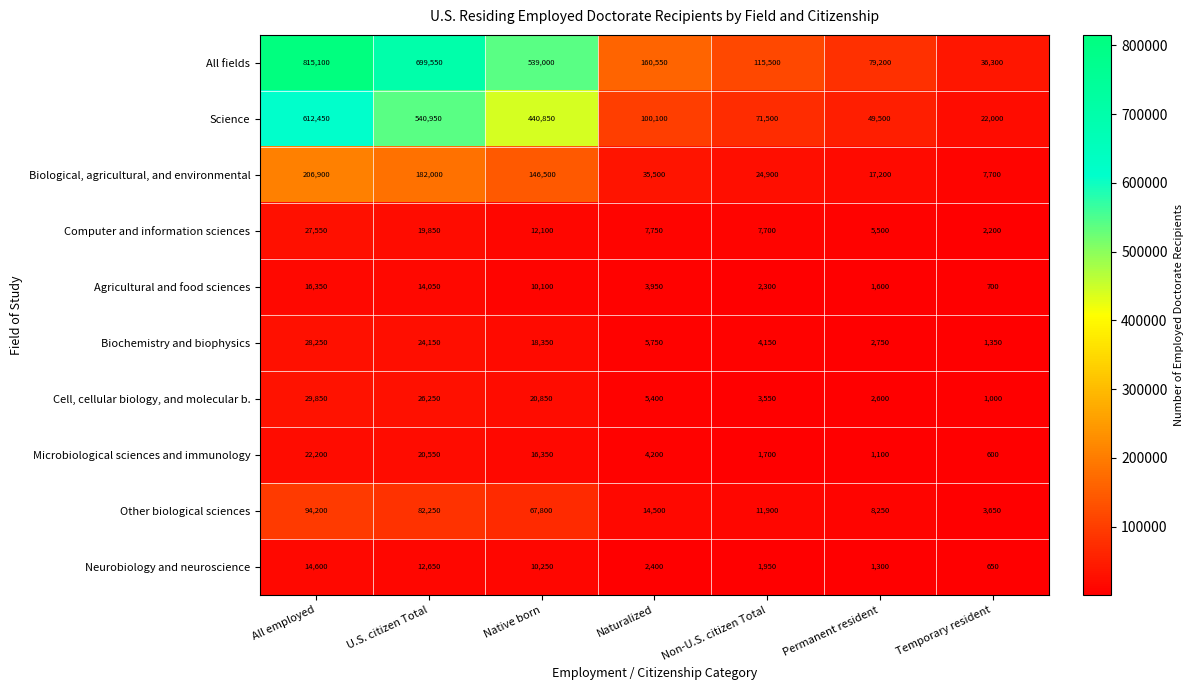

Rank the series at Native born from highest to lowest value.

All fields, Science, Biological, agricultural, and environmental, Other biological sciences, Cell, cellular biology, and molecular b., Biochemistry and biophysics, Microbiological sciences and immunology, Computer and information sciences, Neurobiology and neuroscience, Agricultural and food sciences